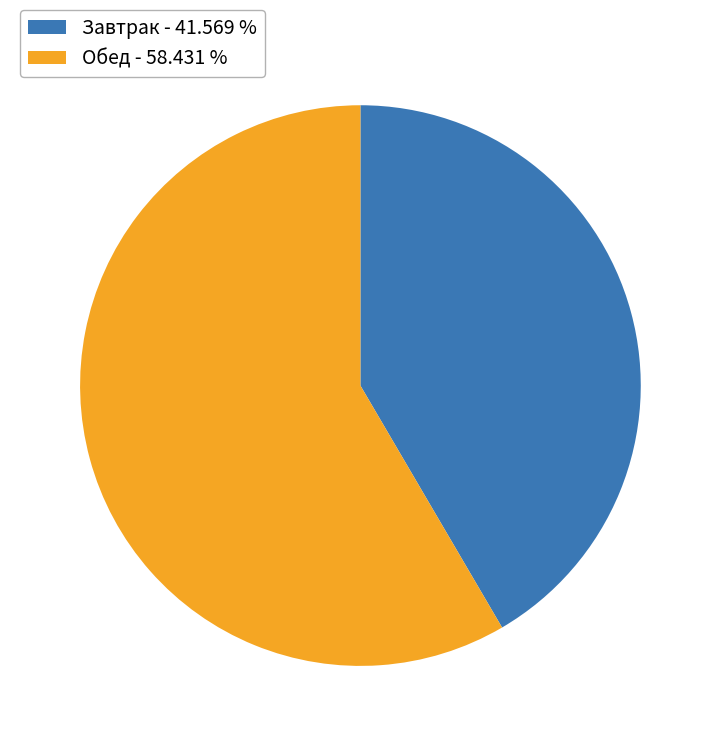

Is the sum of Завтрак - 41.569 % and Обед - 58.431 % greater than half?

Yes